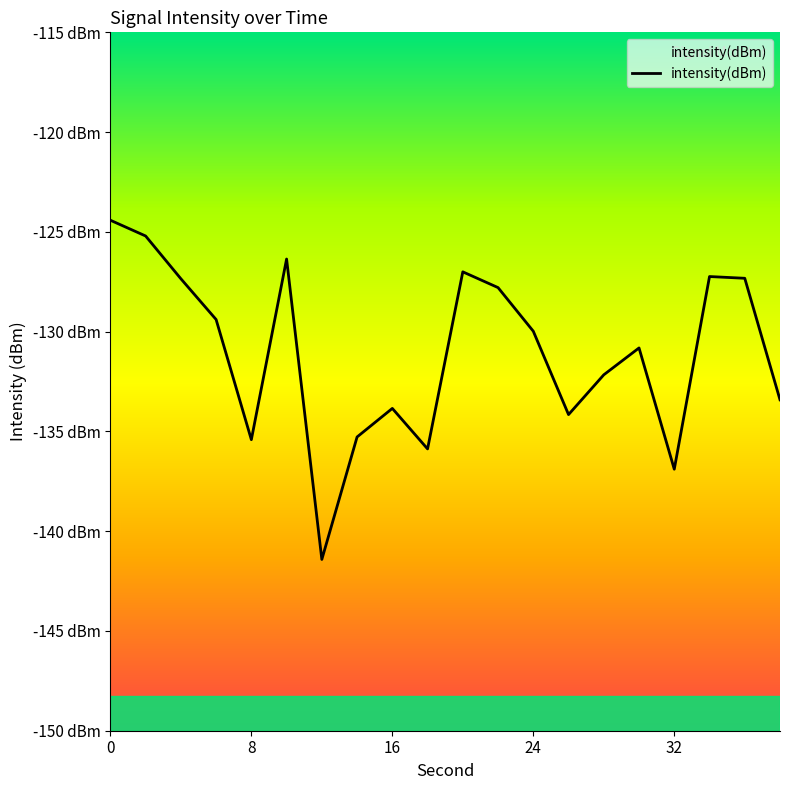

Is this an area chart (filled region under the line)?

No